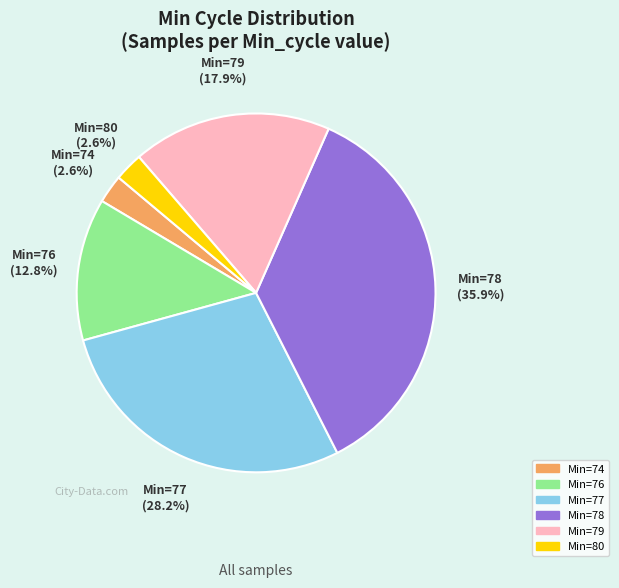

Is there a majority slice in this chart?

No